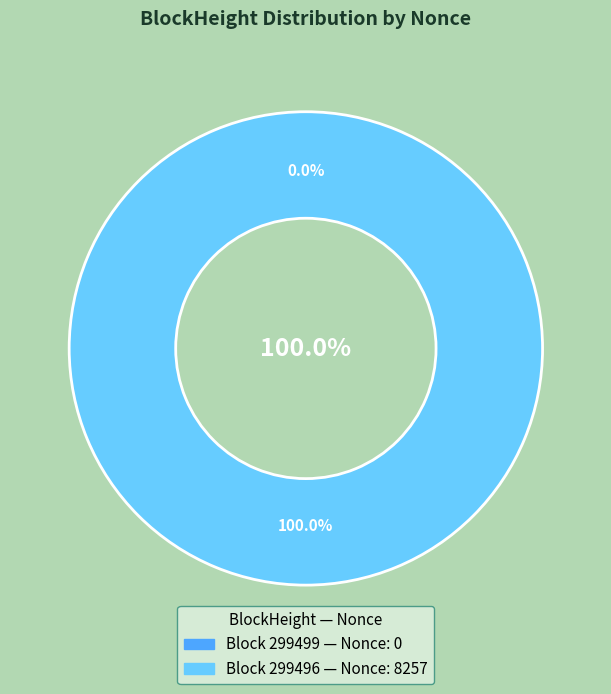

Which slice is the largest?

299496